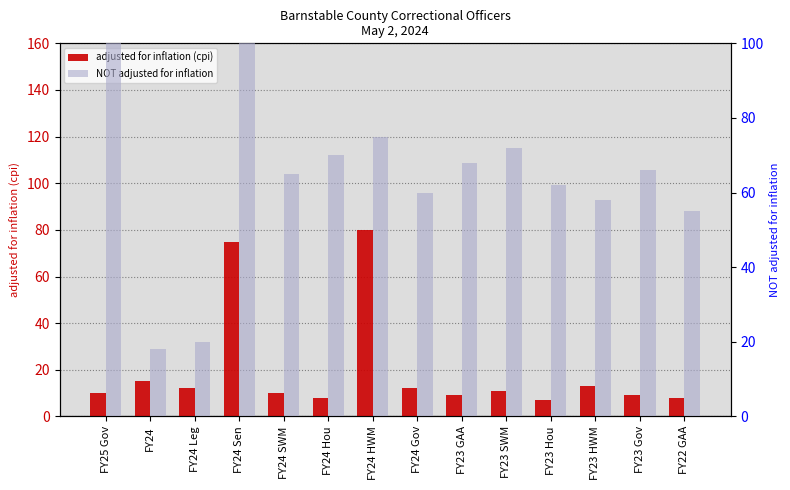

What is the total value across all series at FY23 GAA?

77